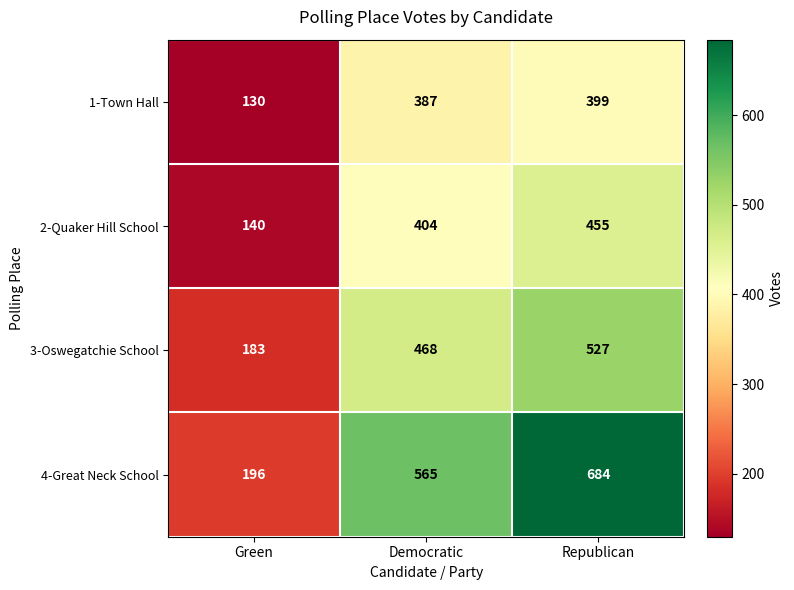

The 1-Town Hall series shows 630 at Democratic. True or false?

False